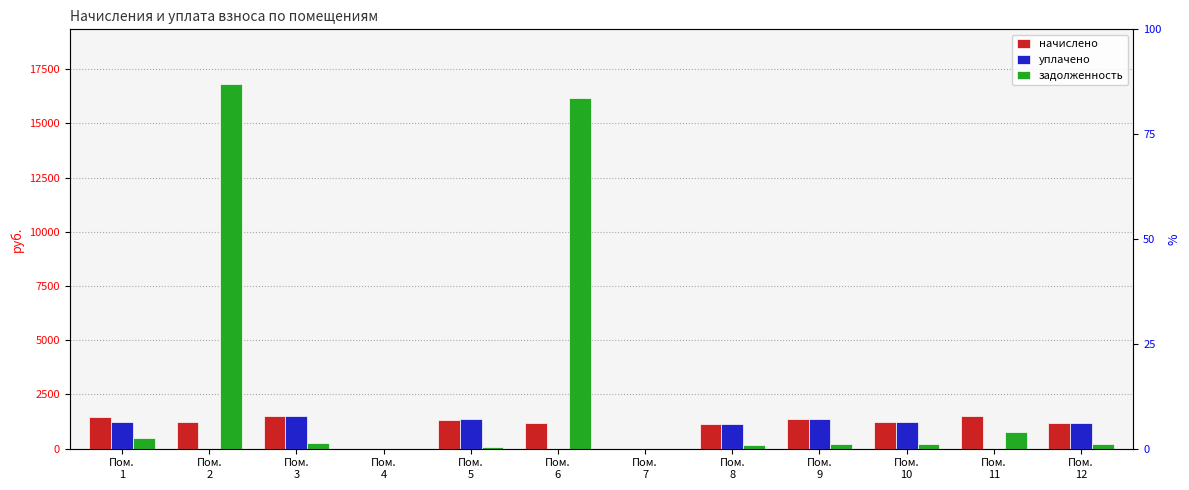

Is it true that начислено equals 1504.1 at Пом.
3?

True